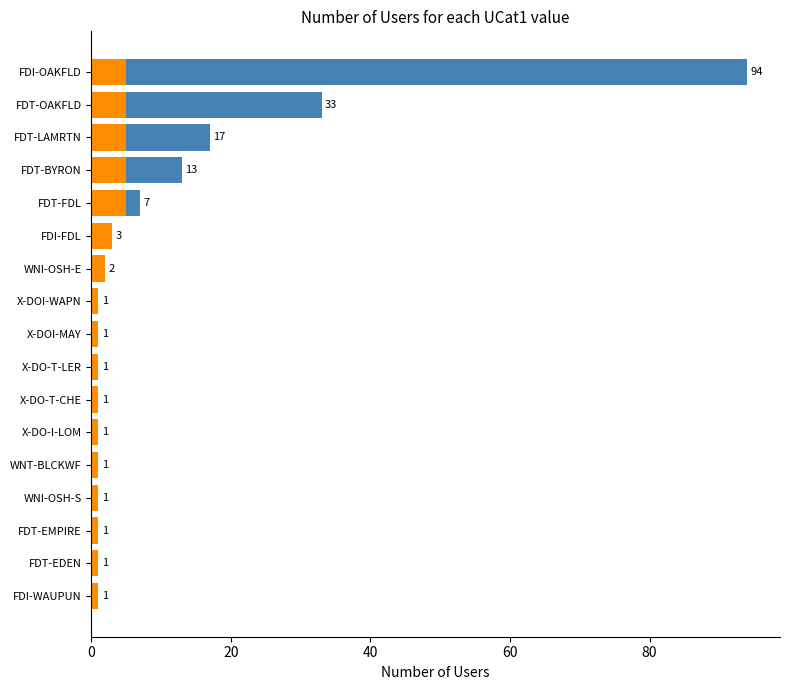

What is the sum of all values?

179